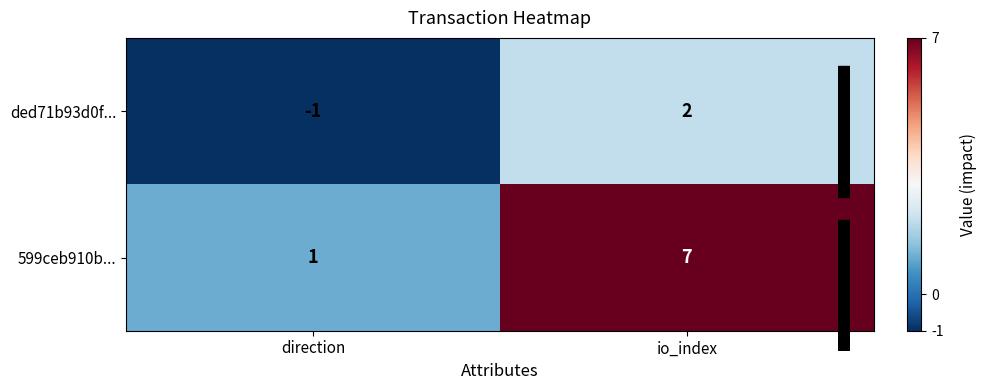

Reading left to right, what are all the values shown in this chart?

ded71b93d0f...: -1	2
599ceb910b...: 1	7